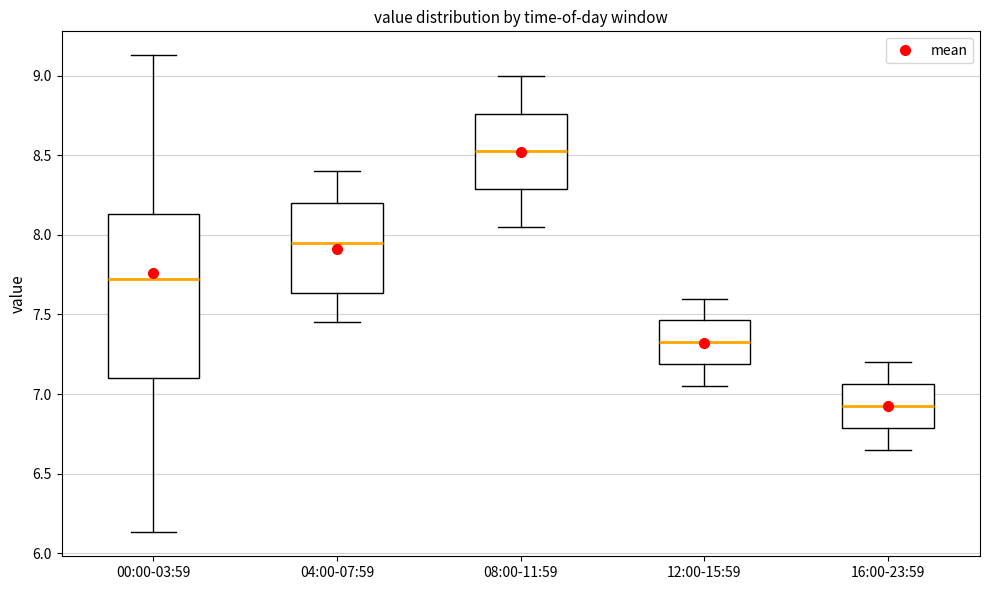

Which box's median line is the lowest?

16:00-23:59